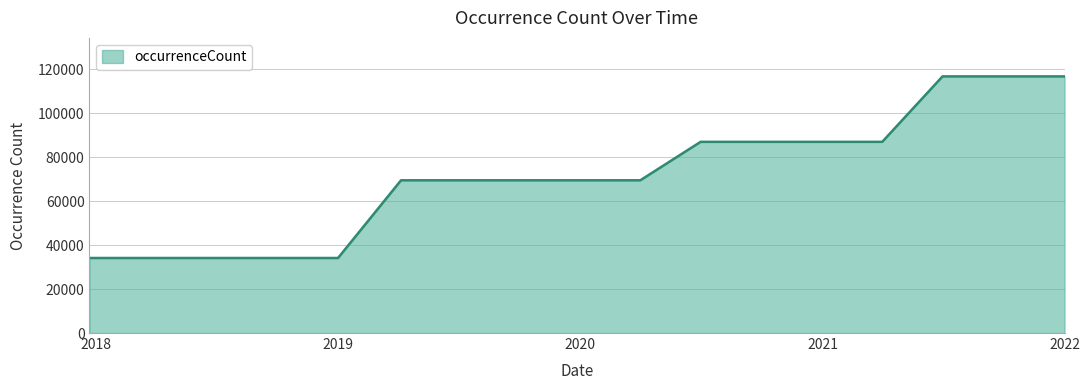

What is the minimum value shown in the chart?

34147